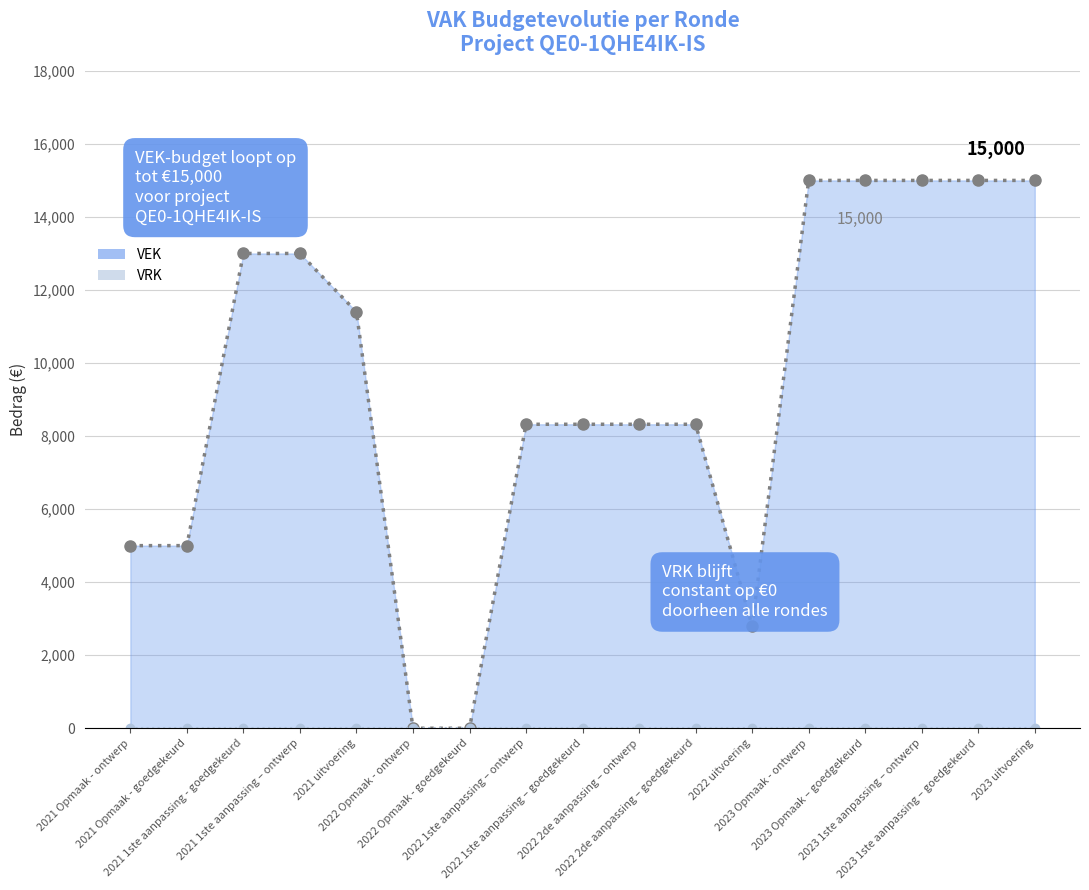

How many distinct data groups are displayed?

2